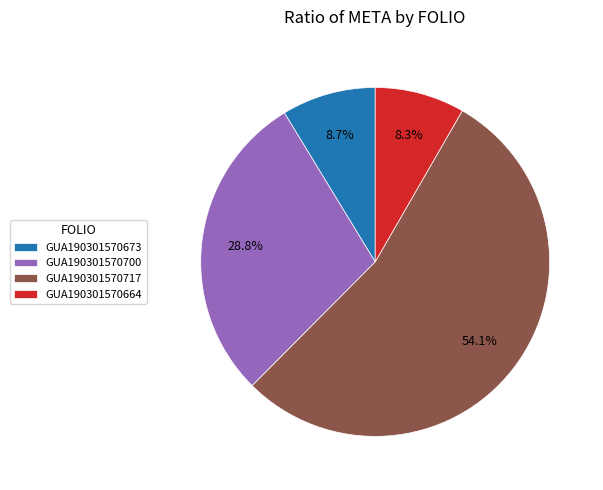

Which slice is the largest?

GUA190301570717